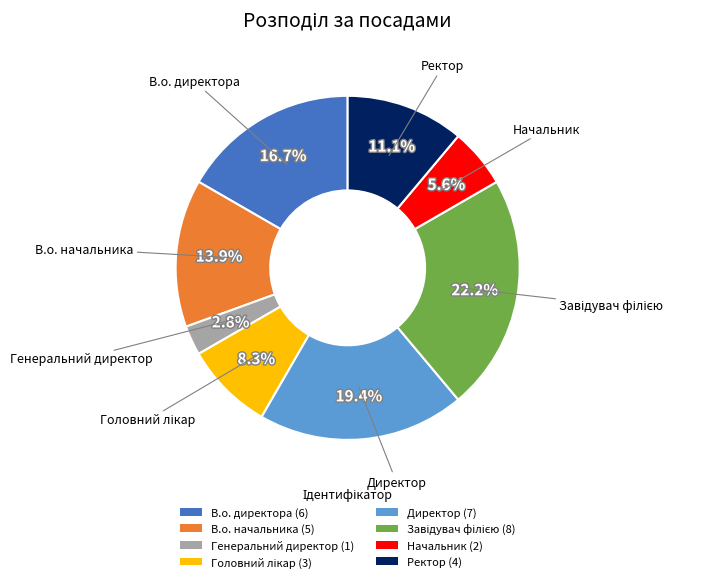

What is the smallest slice in the pie chart?

Генеральний директор